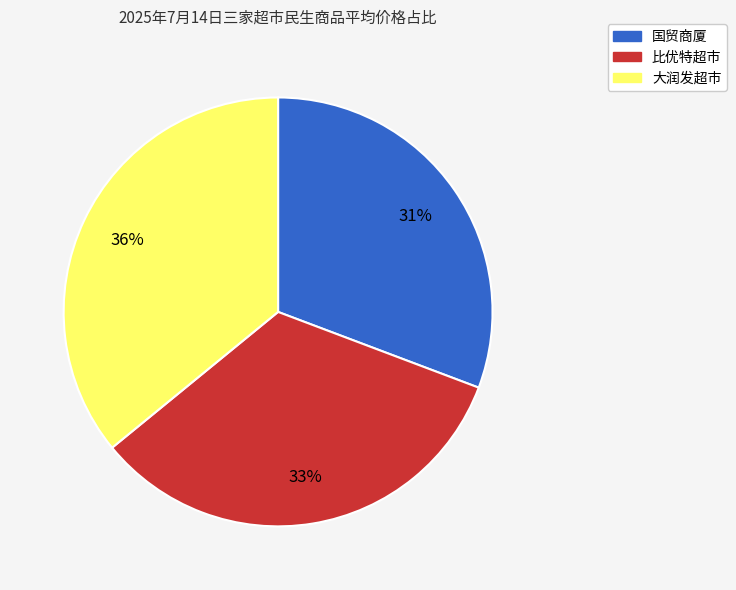

Is there a majority slice in this chart?

No